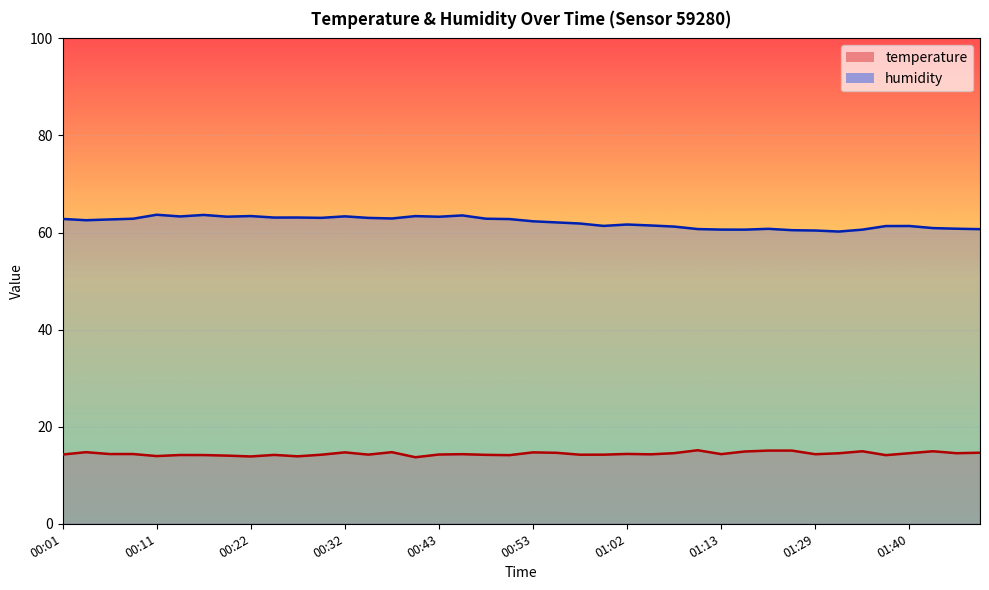

What is the difference between the maximum and second lowest values in the temperature series?

1.3